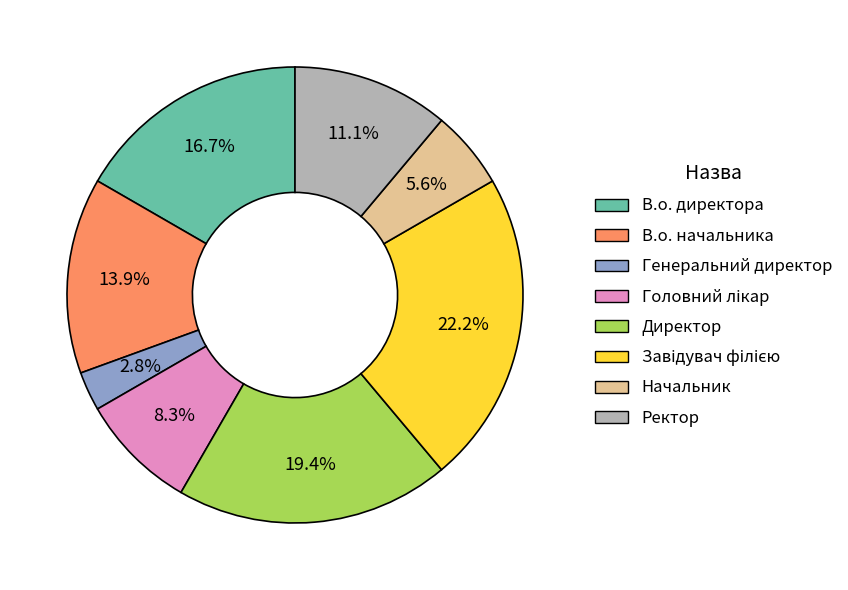

Is it true that Начальник is 6% of the pie?

True